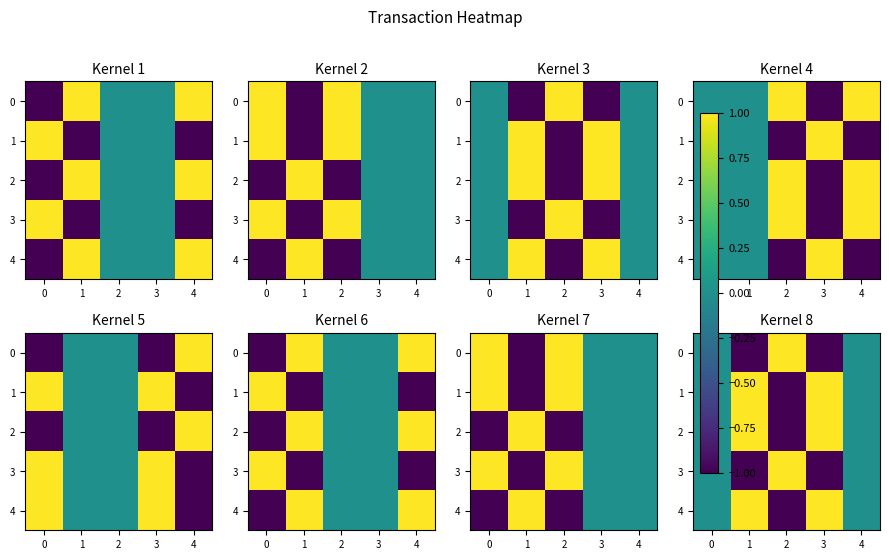

What is the total value across all series at 1?

1